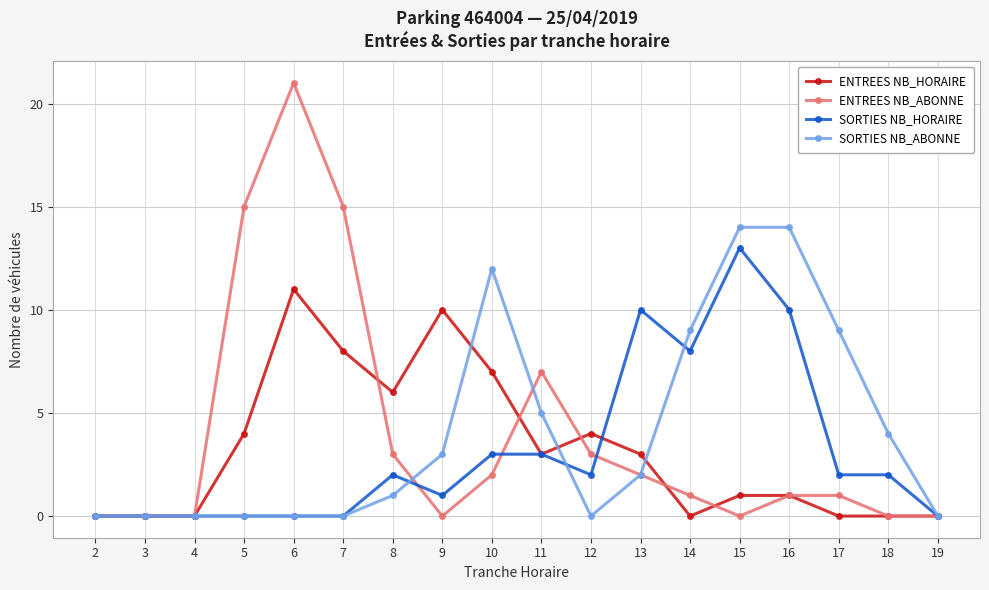

Reading left to right, what are all the values shown in this chart?

ENTREES NB_HORAIRE: 2=0	3=0	4=0	5=4	6=11	7=8	8=6	9=10	10=7	11=3	12=4	13=3	14=0	15=1	16=1	17=0	18=0	19=0
ENTREES NB_ABONNE: 2=0	3=0	4=0	5=15	6=21	7=15	8=3	9=0	10=2	11=7	12=3	13=2	14=1	15=0	16=1	17=1	18=0	19=0
SORTIES NB_HORAIRE: 2=0	3=0	4=0	5=0	6=0	7=0	8=2	9=1	10=3	11=3	12=2	13=10	14=8	15=13	16=10	17=2	18=2	19=0
SORTIES NB_ABONNE: 2=0	3=0	4=0	5=0	6=0	7=0	8=1	9=3	10=12	11=5	12=0	13=2	14=9	15=14	16=14	17=9	18=4	19=0